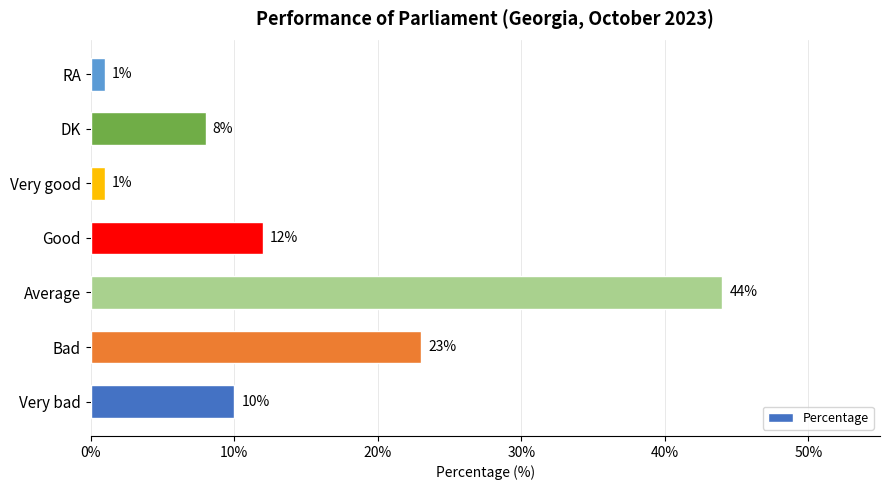

At which label is the value closest to 22?

Bad